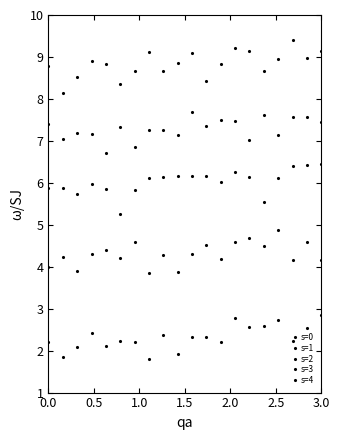

How many lines are shown in the chart?

5